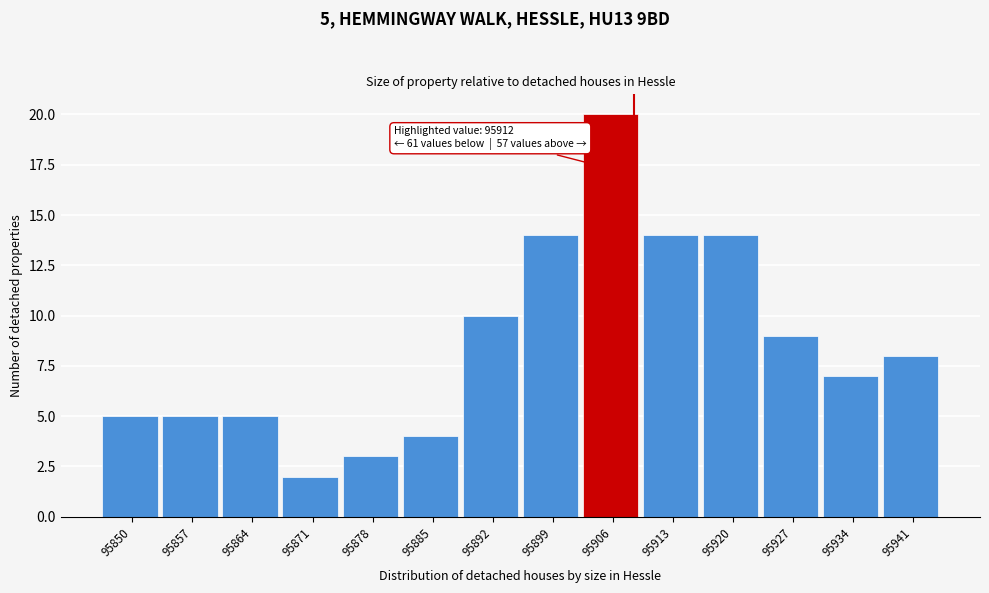

Reading left to right, list all the values displayed in this chart.

95850=5	95857=5	95864=5	95871=2	95878=3	95885=4	95892=10	95899=14	95906=20	95913=14	95920=14	95927=9	95934=7	95941=8